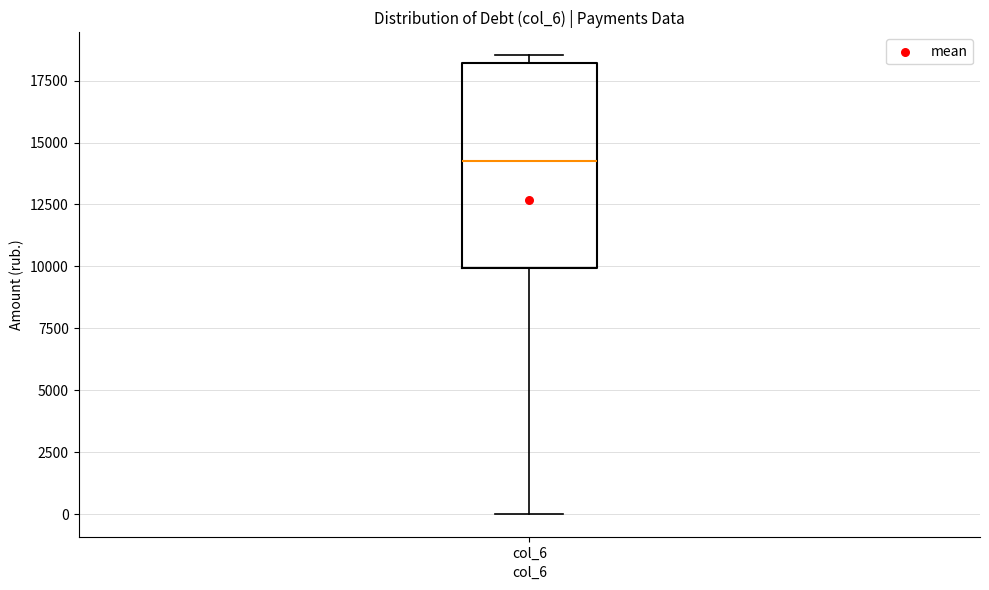

Read this box plot against the y-axis: the position of the median line, the range covered by the box, and the ends of both whiskers. The values are not printed on the chart, so give them approximately, as read against the axis.

median 14500, box 10000 to 18000, whiskers 0 to 18500